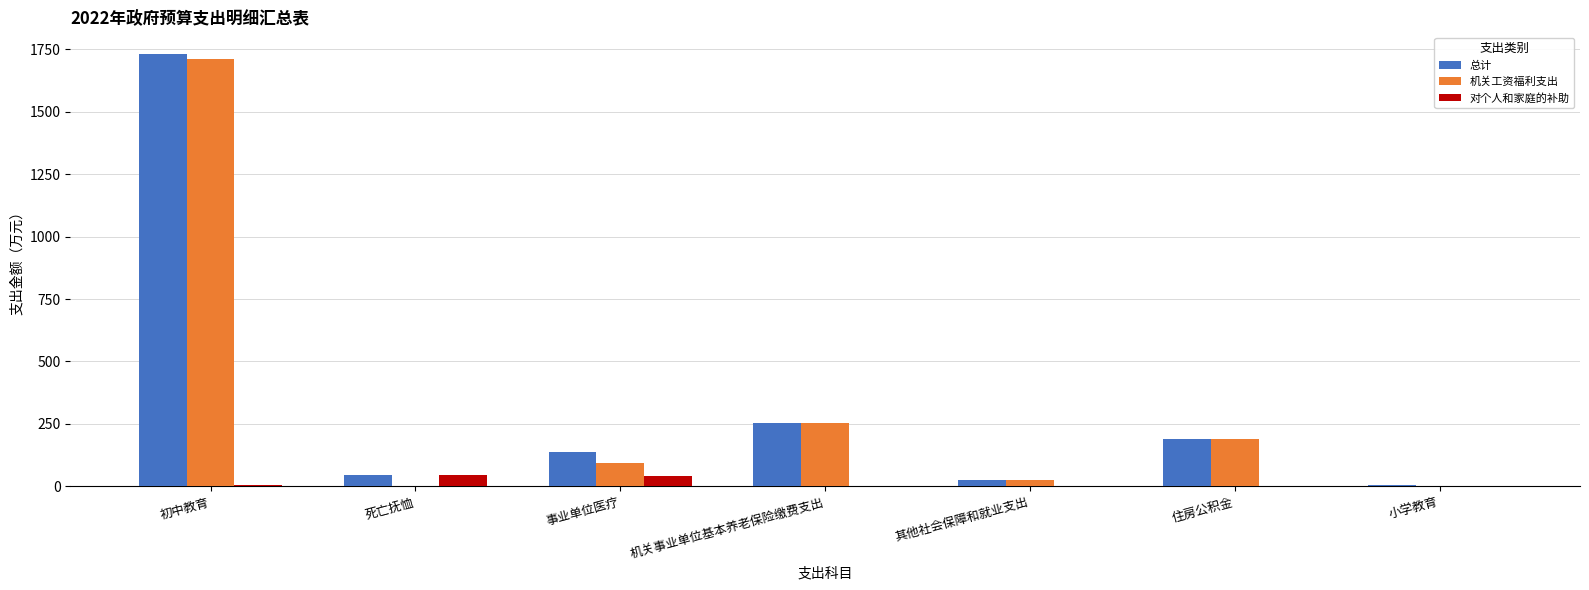

Between 事业单位医疗 and 小学教育, which series saw the biggest shift?

总计